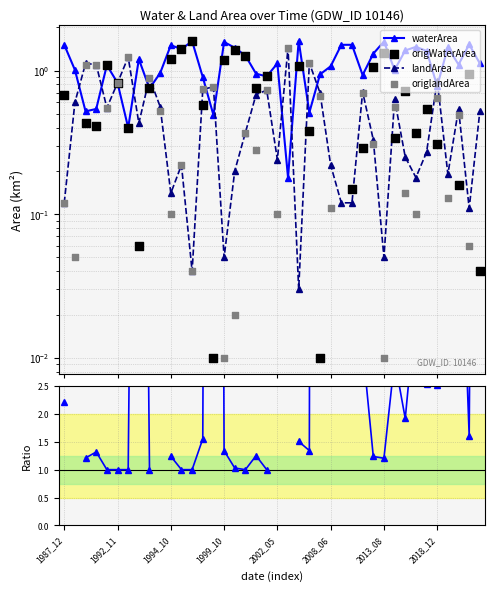

Which series contains the lowest Y value?

origWaterArea